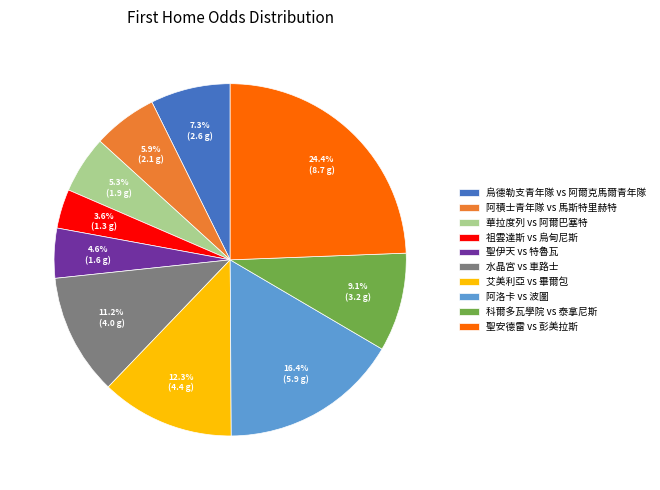

Is 烏德勒支青年隊 vs 阿爾克馬爾青年隊 the majority of the pie?

No